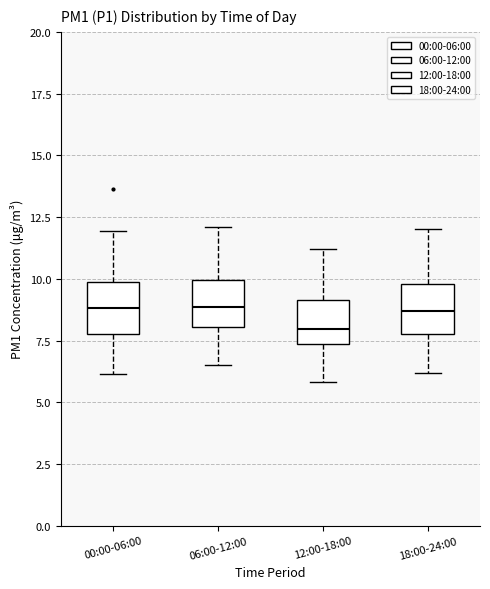

Reading left to right, read every box against the y-axis: the position of its median line, the range the box covers, and the ends of its whiskers. The values are not printed on the chart, so give them approximately, as read against the axis.

00:00-06:00: median 9.0, box 8.0 to 10.0, whiskers 6.0 to 12.0
06:00-12:00: median 9.0, box 8.0 to 10.0, whiskers 6.5 to 12.0
12:00-18:00: median 8.0, box 7.5 to 9.0, whiskers 6.0 to 11.0
18:00-24:00: median 8.5, box 8.0 to 10.0, whiskers 6.0 to 12.0